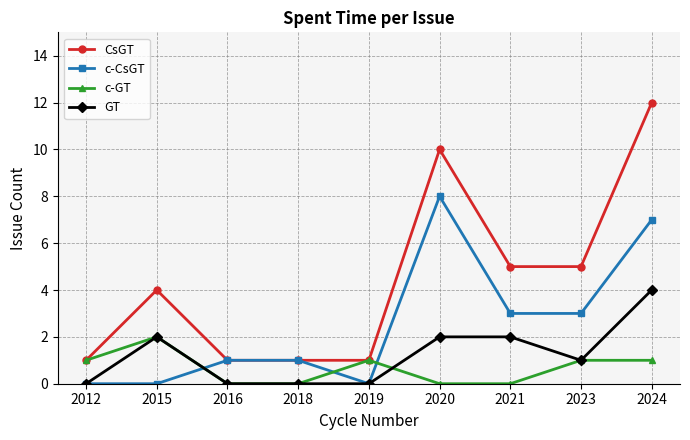

Which series has the widest spread of values?

CsGT